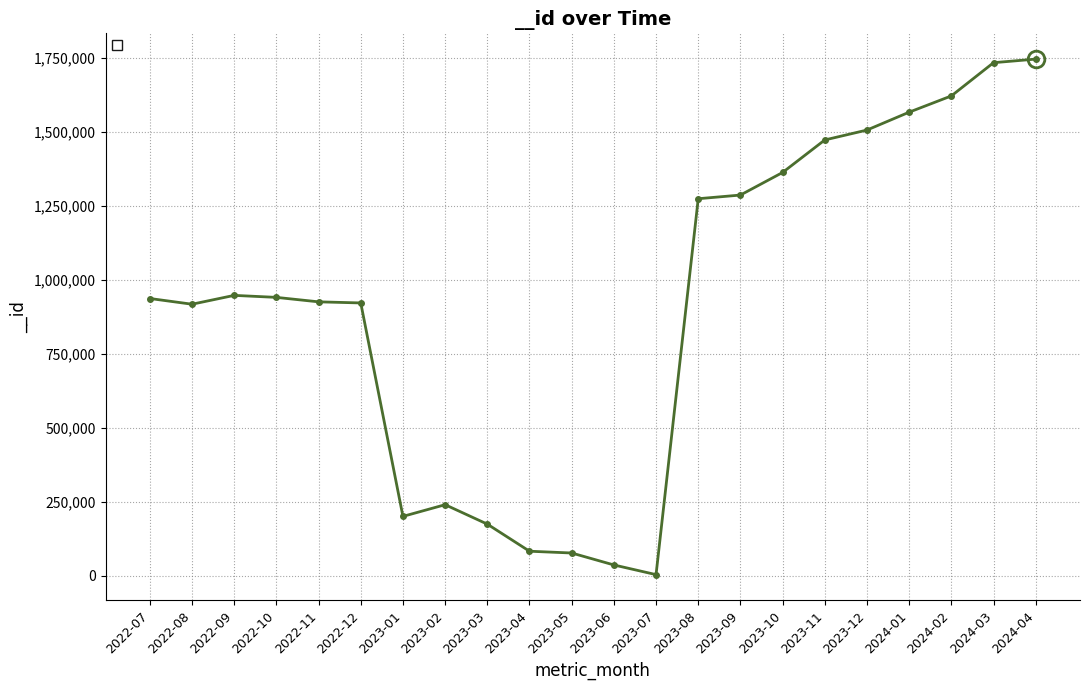

What is the difference between the values at 2023-07 and 2023-10?

1360066